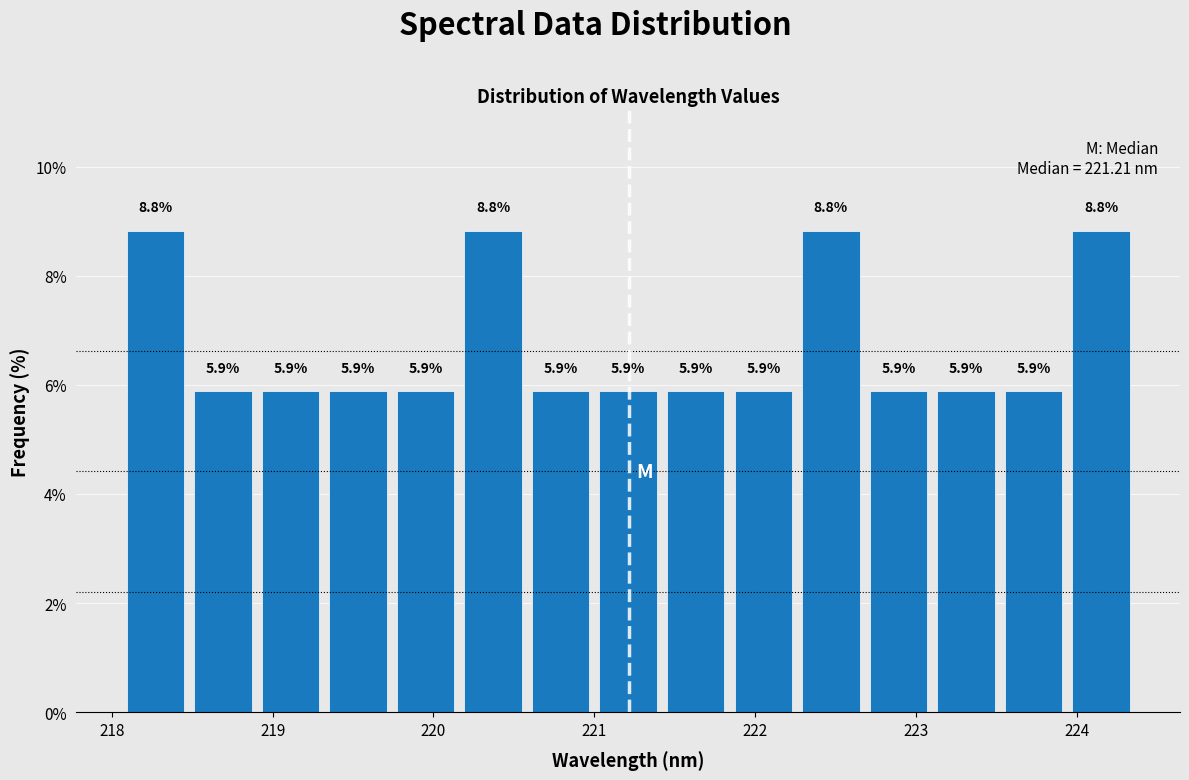

Reading left to right, list every bar in this chart as the range it spans on the x-axis followed by its height. The bar edges are not printed on the chart, so give them approximately, as read against the axis.

218.1 to 218.5: 8.8
218.5 to 218.9: 5.9
218.9 to 219.3: 5.9
219.3 to 219.7: 5.9
219.7 to 220.2: 5.9
220.2 to 220.6: 8.8
220.6 to 221.0: 5.9
221.0 to 221.4: 5.9
221.4 to 221.8: 5.9
221.8 to 222.3: 5.9
222.3 to 222.7: 8.8
222.7 to 223.1: 5.9
223.1 to 223.5: 5.9
223.5 to 223.9: 5.9
223.9 to 224.4: 8.8